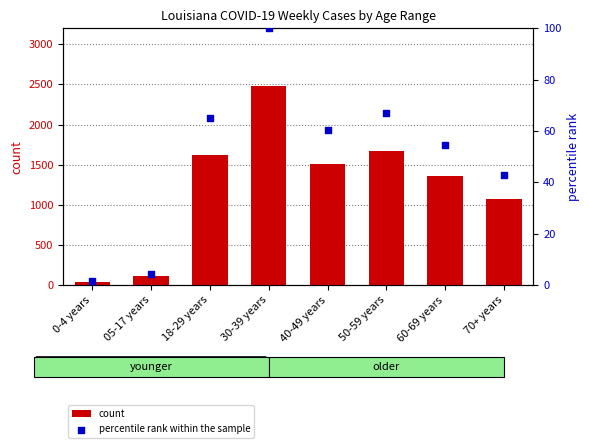

Which series contains the lowest Y value?

percentile rank within the sample